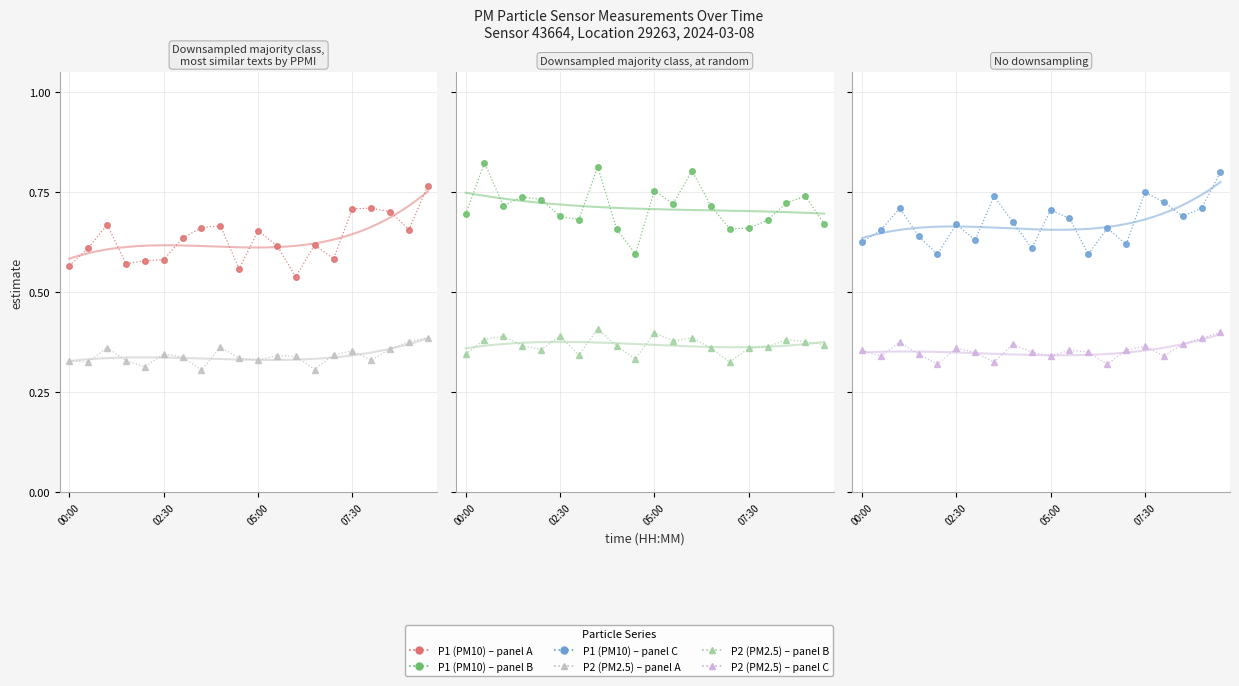

True or false: P1 (PM10) and P2 (PM2.5) intersect in this chart.

False